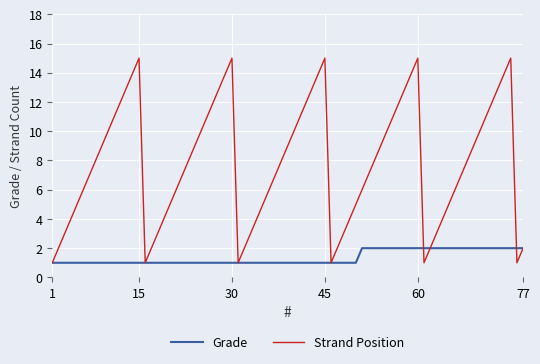

Which series has the widest spread of values?

Strand Position